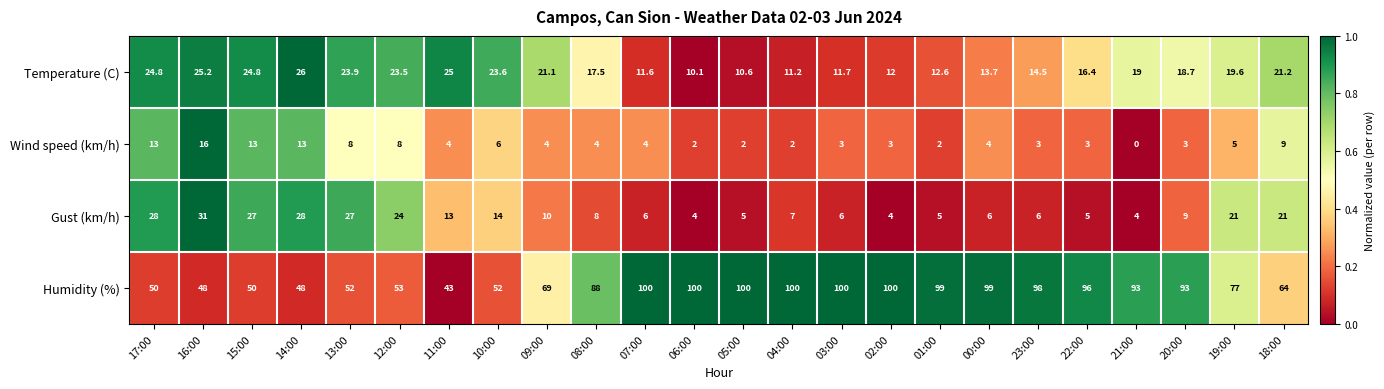

How many categories are shown in the chart?

24